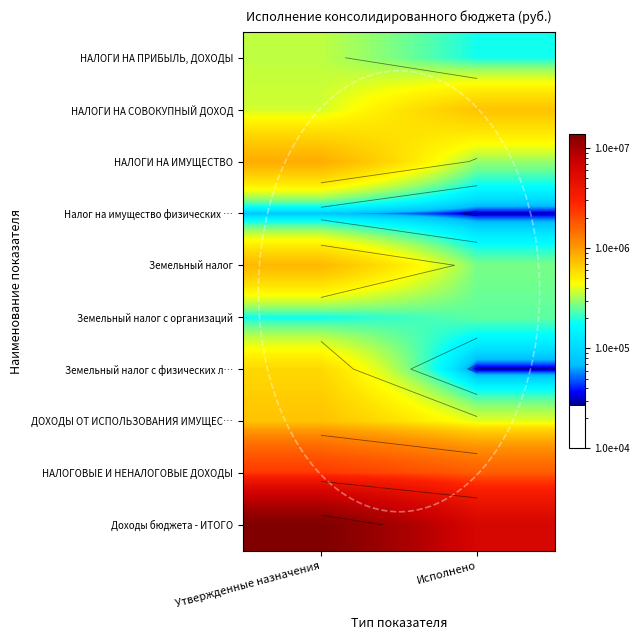

How many values in the Доходы бюджета - ИТОГО series exceed 13839256?

1